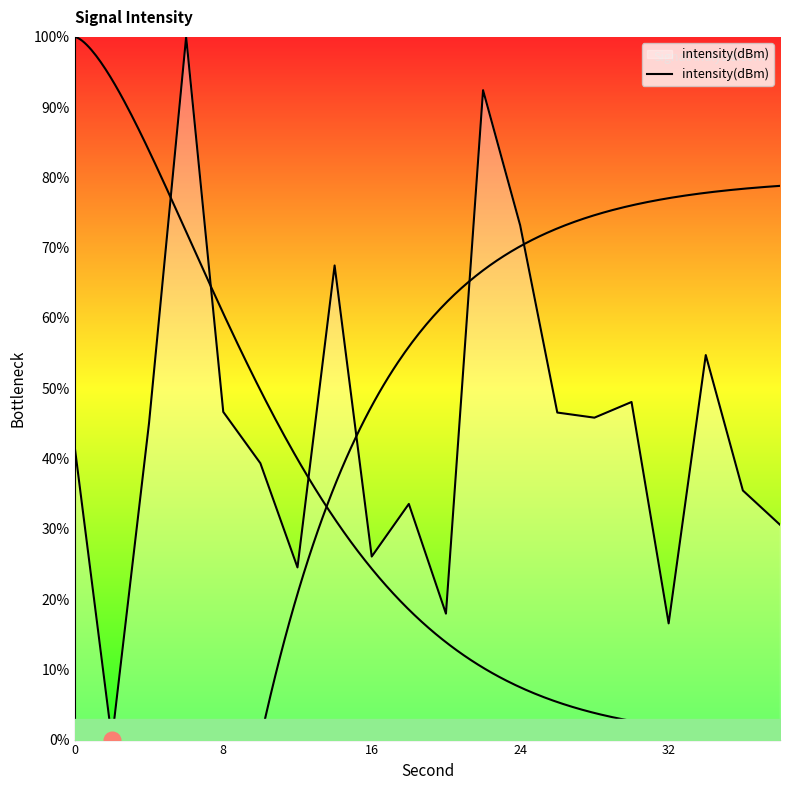

What is the difference between the second highest and second lowest values?

75.9